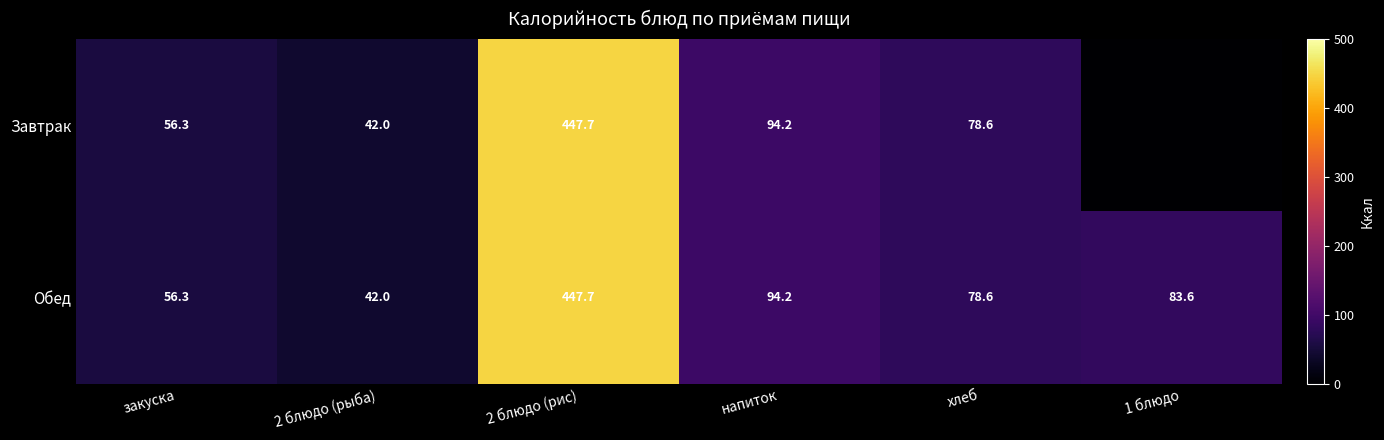

At which label does Обед reach its peak?

2 блюдо (рис)